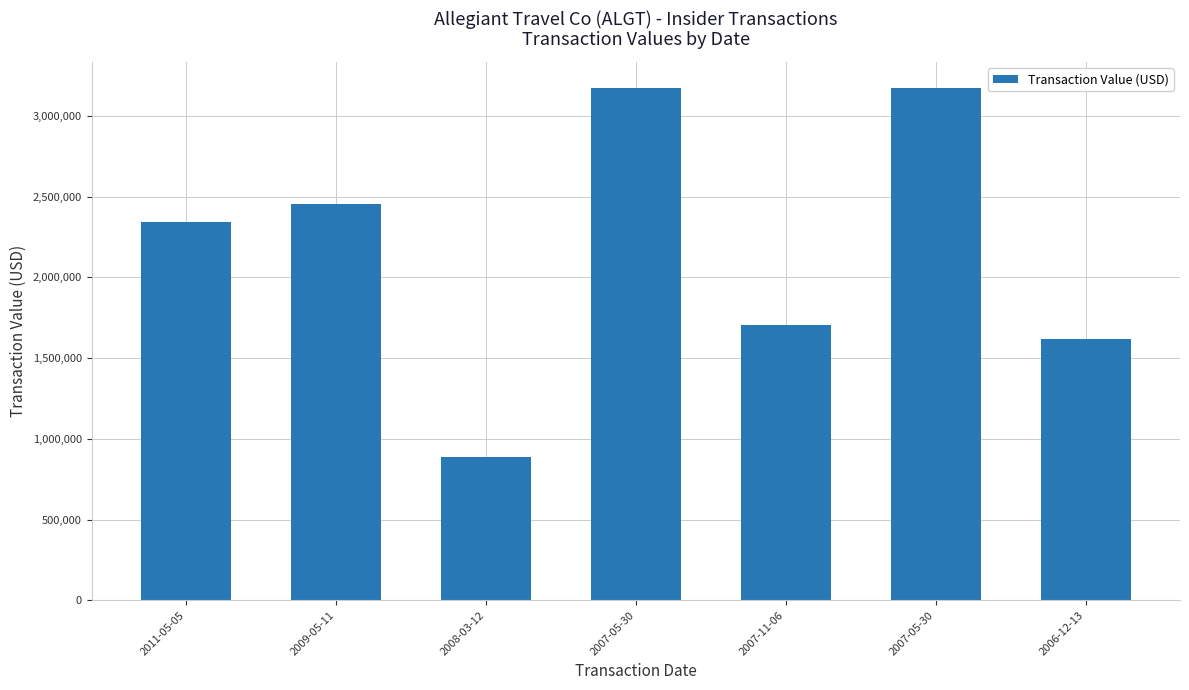

How many values are below 2342155?

3